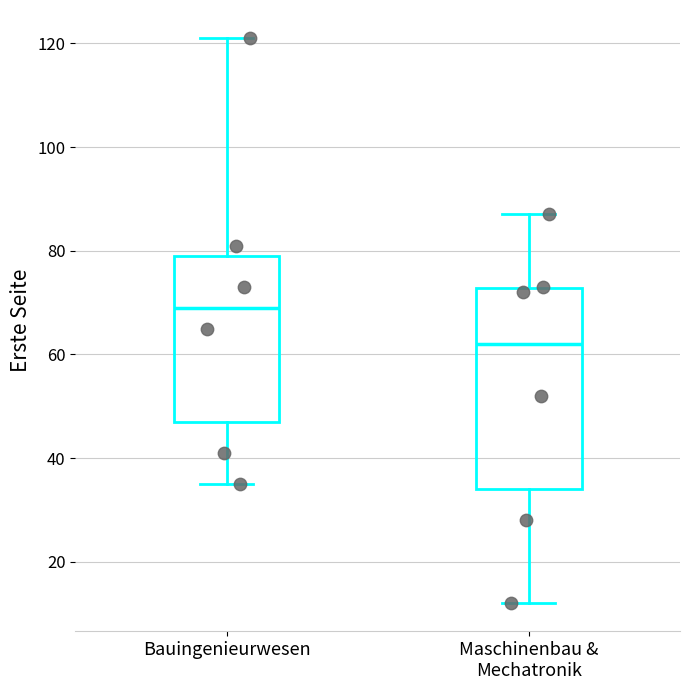

Comparing the boxes themselves (not the whiskers), which one is the tallest?

Maschinenbau & Mechatronik